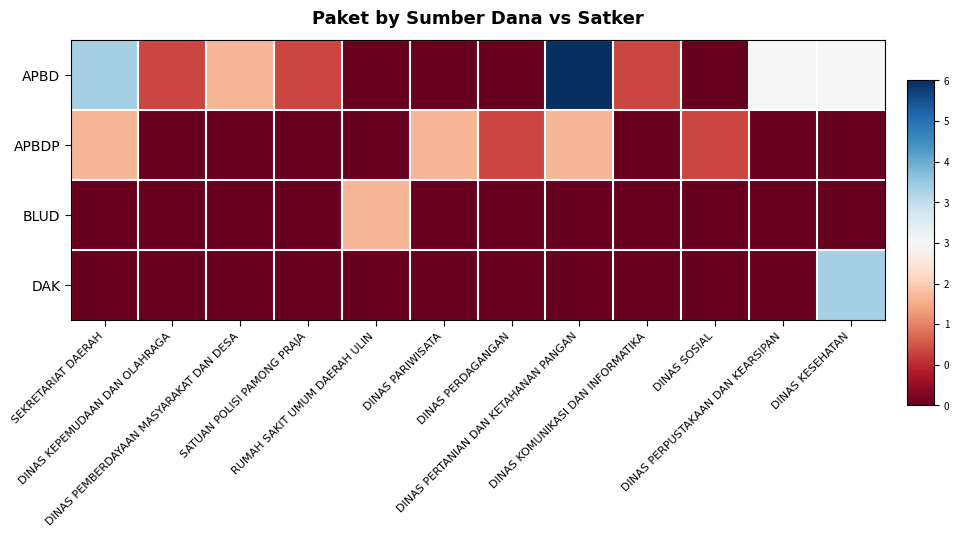

Which series has the largest total across all categories?

APBD